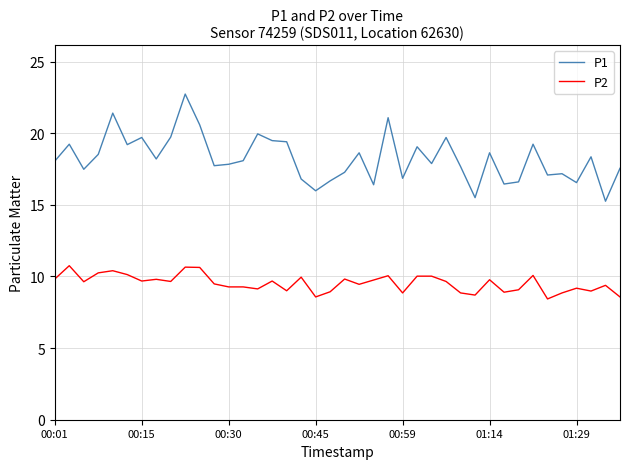

Which series has the largest total across all categories?

P1